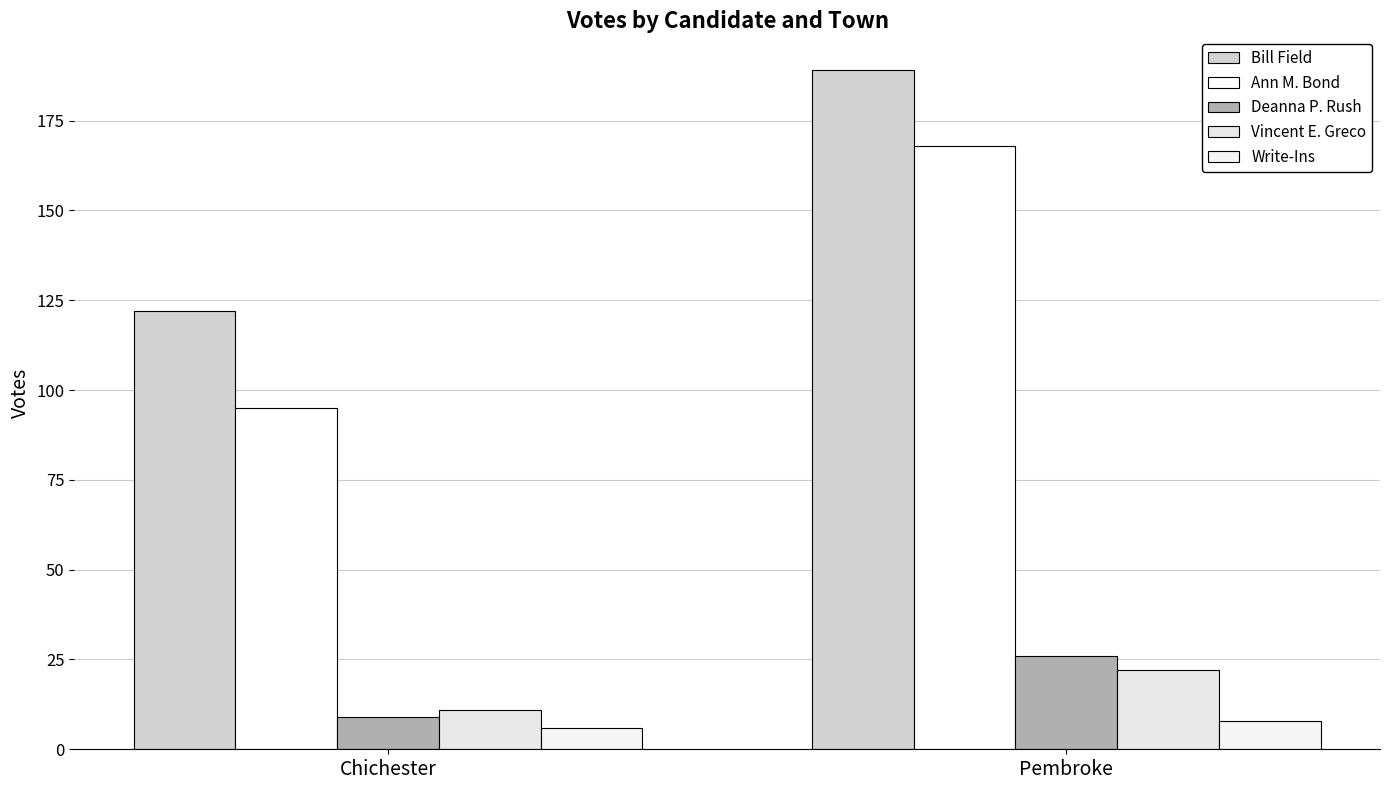

What is the approximate value of Vincent E. Greco at Chichester?

11